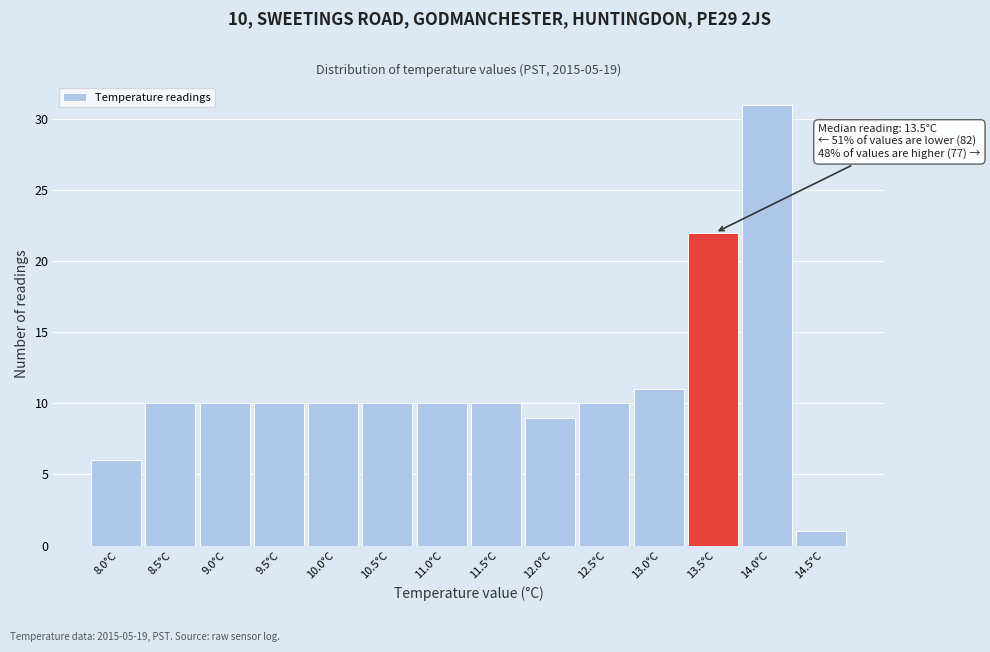

Reading left to right, transcribe all the data shown in this chart.

6	10	10	10	10	10	10	10	9	10	11	22	31	1